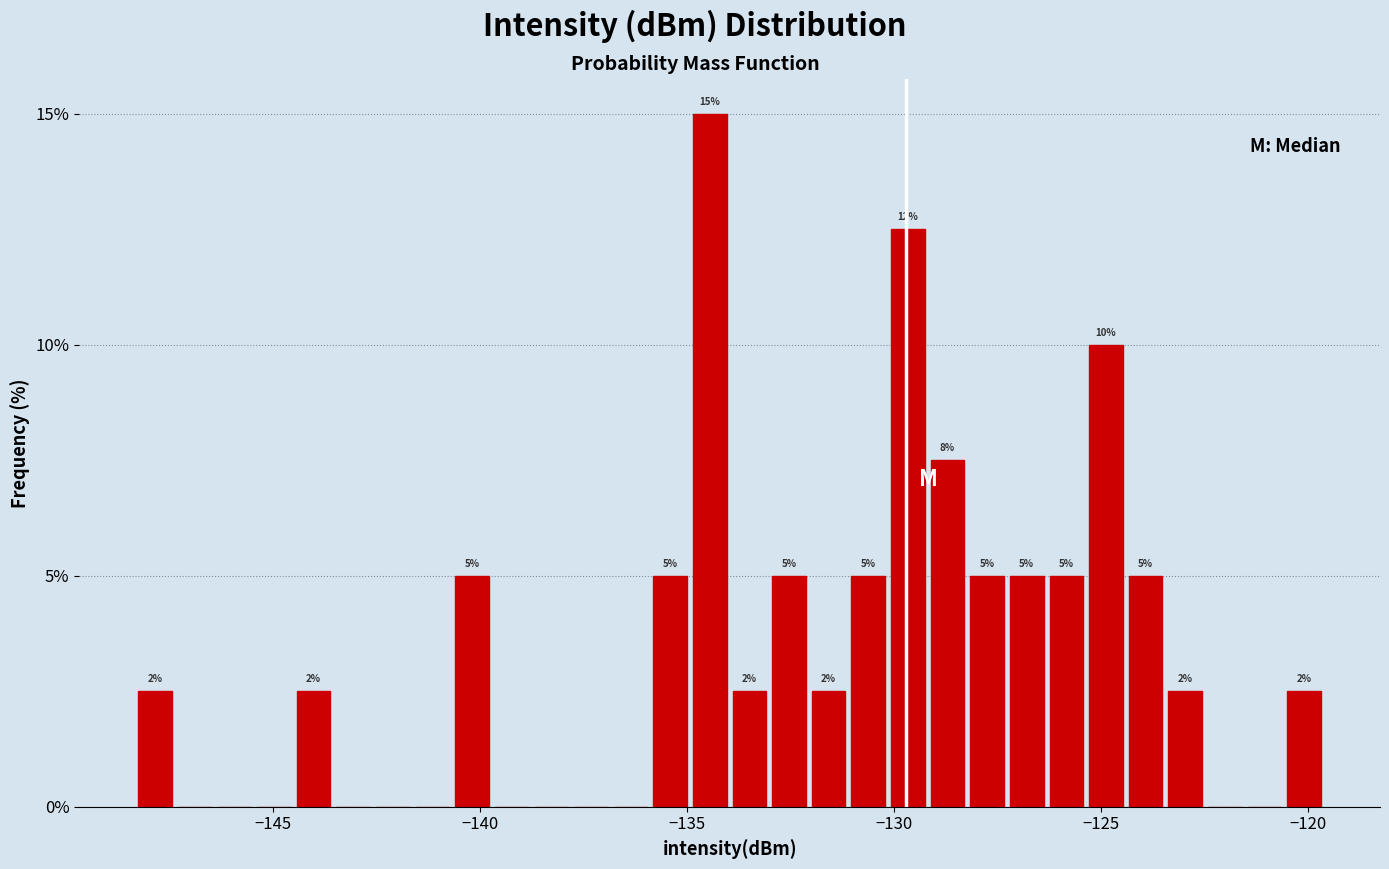

Read against the x-axis, roughly where is the centre of the tallest bar?

-134.5